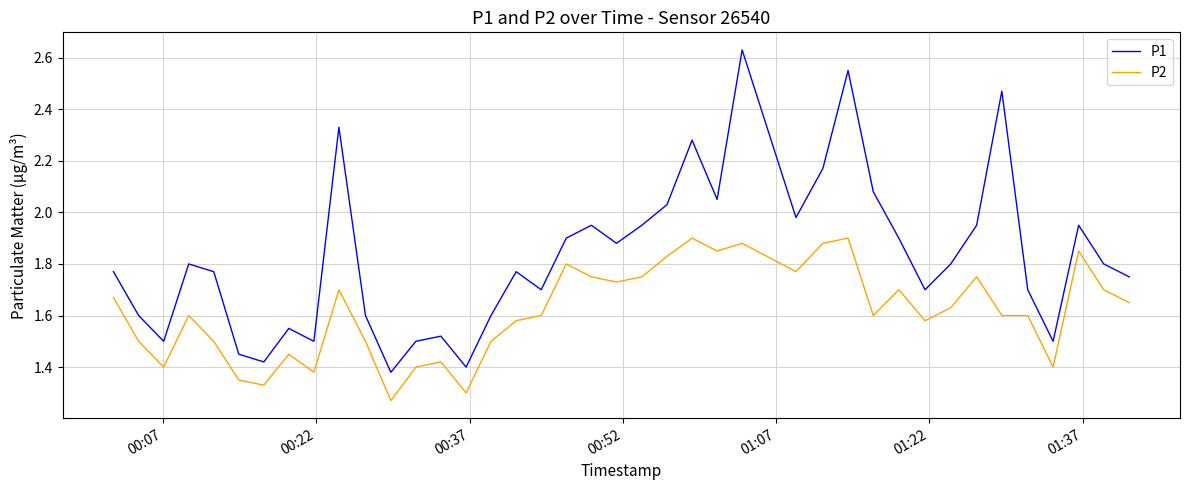

Which series has the widest spread of values?

P1